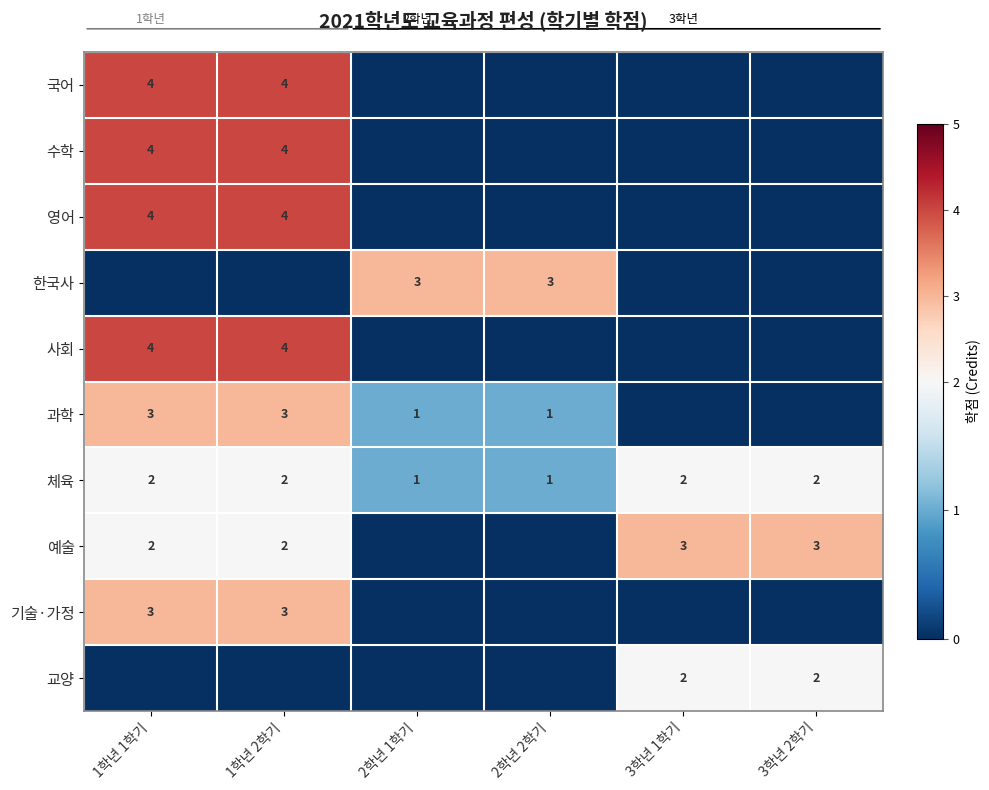

Is it true that 국어 equals 6 at 1학년 1학기?

False